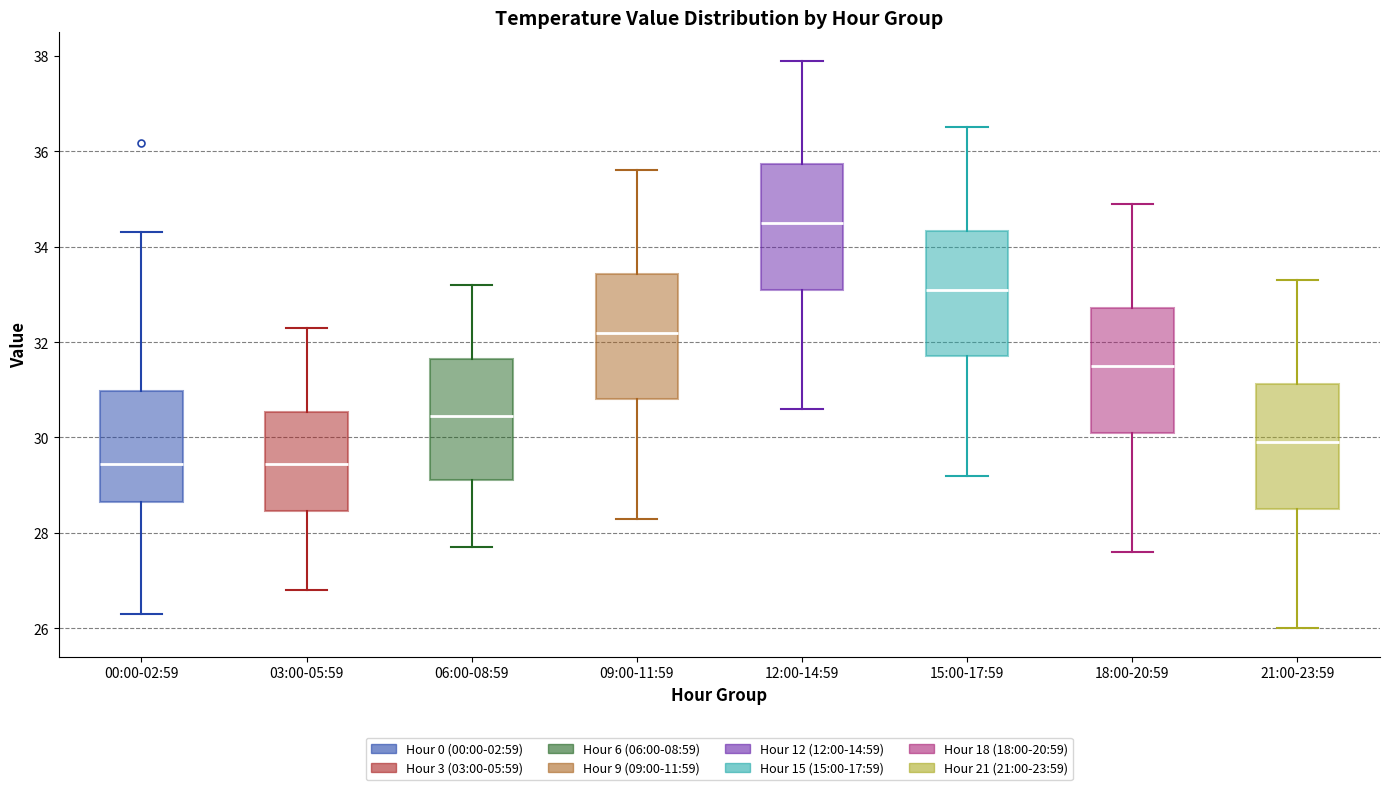

Reading left to right, read every box against the y-axis: the position of its median line, the range the box covers, and the ends of its whiskers. The values are not printed on the chart, so give them approximately, as read against the axis.

00:00-02:59: median 29.4, box 28.6 to 31.0, whiskers 26.4 to 34.4
03:00-05:59: median 29.4, box 28.4 to 30.6, whiskers 26.8 to 32.4
06:00-08:59: median 30.4, box 29.2 to 31.6, whiskers 27.8 to 33.2
09:00-11:59: median 32.2, box 30.8 to 33.4, whiskers 28.4 to 35.6
12:00-14:59: median 34.6, box 33.2 to 35.8, whiskers 30.6 to 38.0
15:00-17:59: median 33.2, box 31.8 to 34.4, whiskers 29.2 to 36.6
18:00-20:59: median 31.6, box 30.2 to 32.8, whiskers 27.6 to 35.0
21:00-23:59: median 30.0, box 28.6 to 31.2, whiskers 26.0 to 33.4